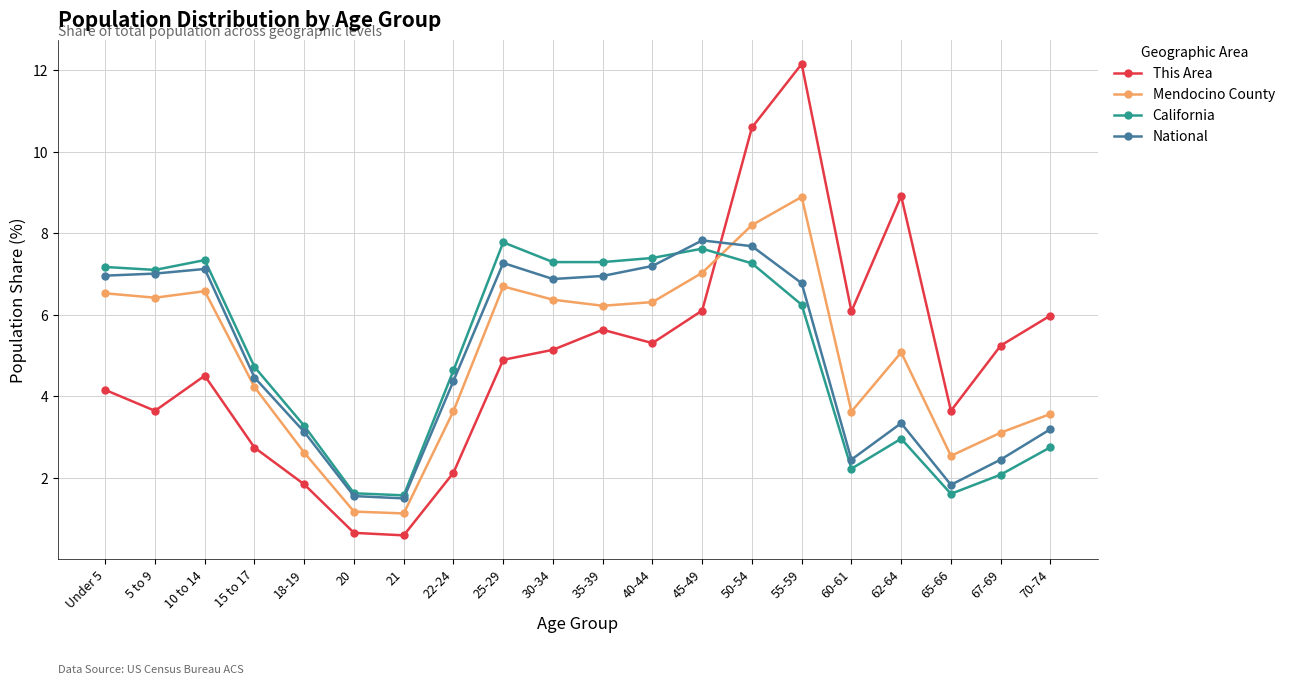

Which series changed the most between 40-44 and 50-54?

This Area